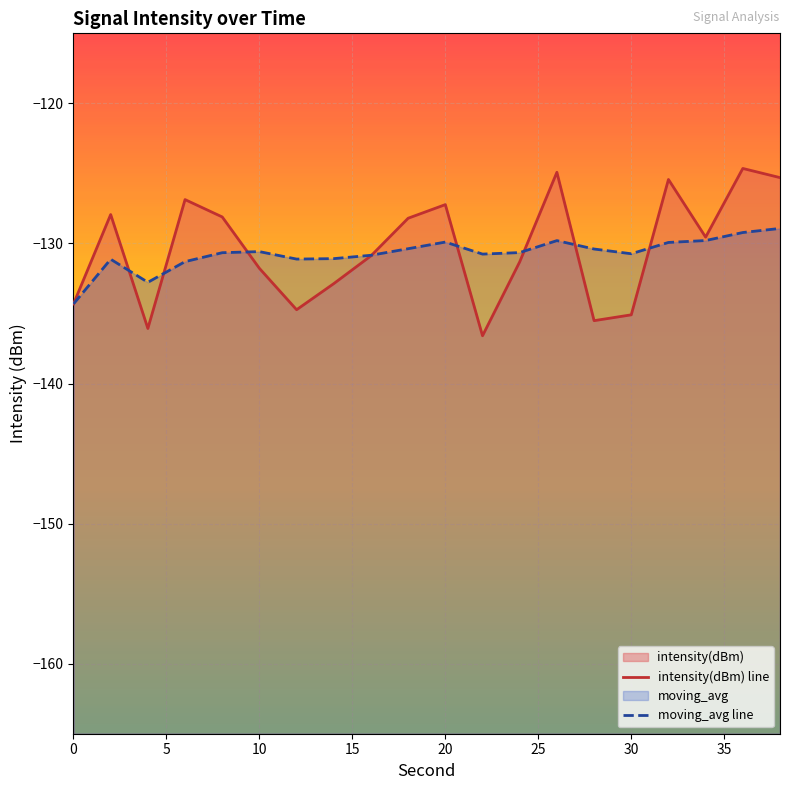

Is the value of intensity(dBm) line at 9 greater than the value of moving_avg line at 17?

Yes